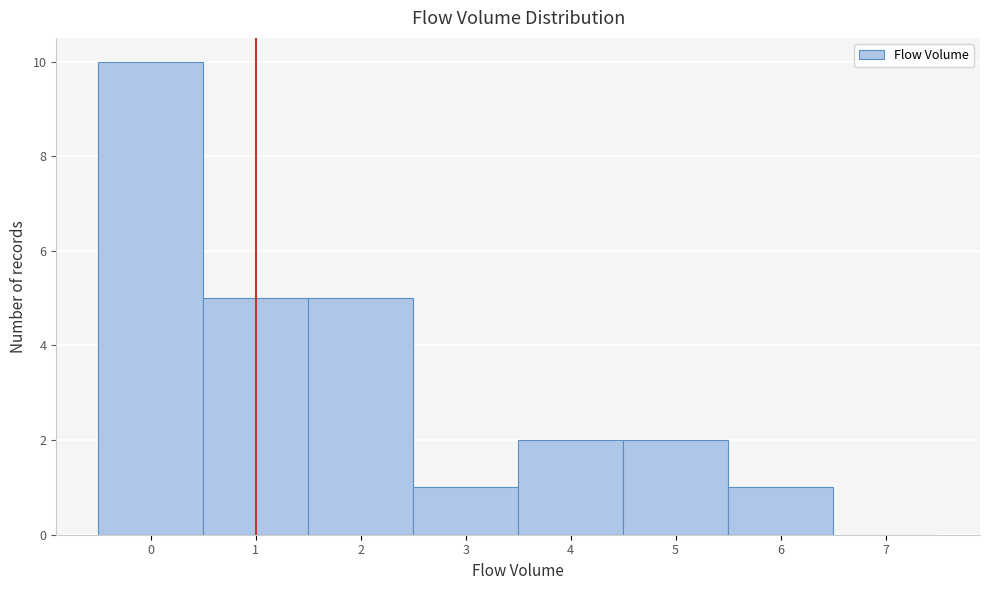

Reading left to right, transcribe this chart: for each bar, give the range it covers on the x-axis and its height. The values are not printed on the chart, so give them approximately, as read against the axis.

-0.5 to 0.5: 10
0.5 to 1.5: 5
1.5 to 2.5: 5
2.5 to 3.5: 1
3.5 to 4.5: 2
4.5 to 5.5: 2
5.5 to 6.5: 1
6.5 to 7.5: 0